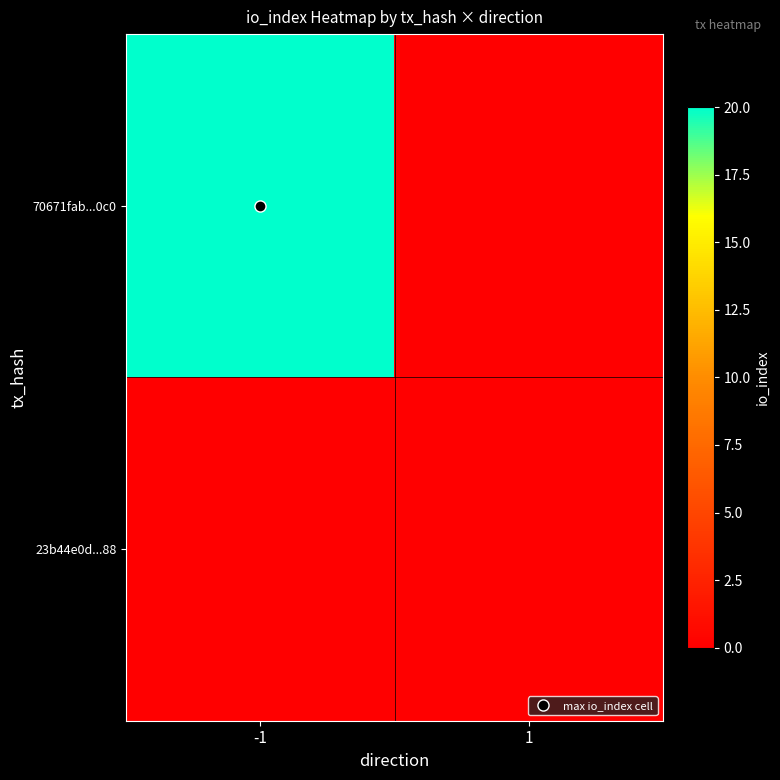

At 1, list the series in order from largest to smallest.

70671fab...0c0, 23b44e0d...88